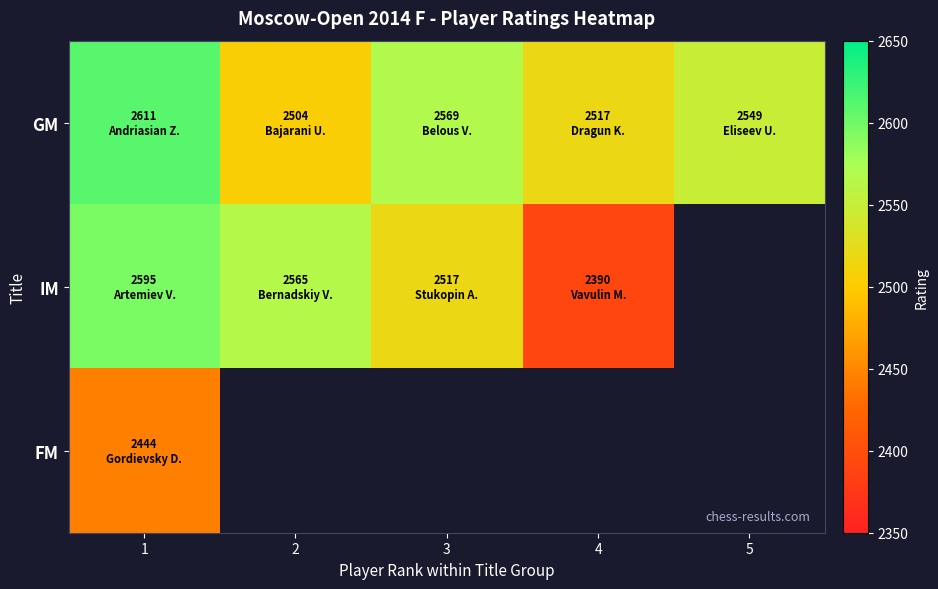

Which label corresponds to the largest value in the chart?

1